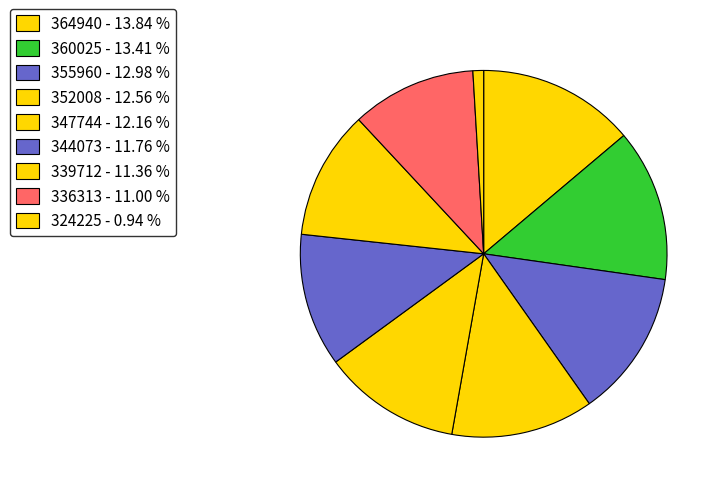

How many slices are in this pie chart?

9